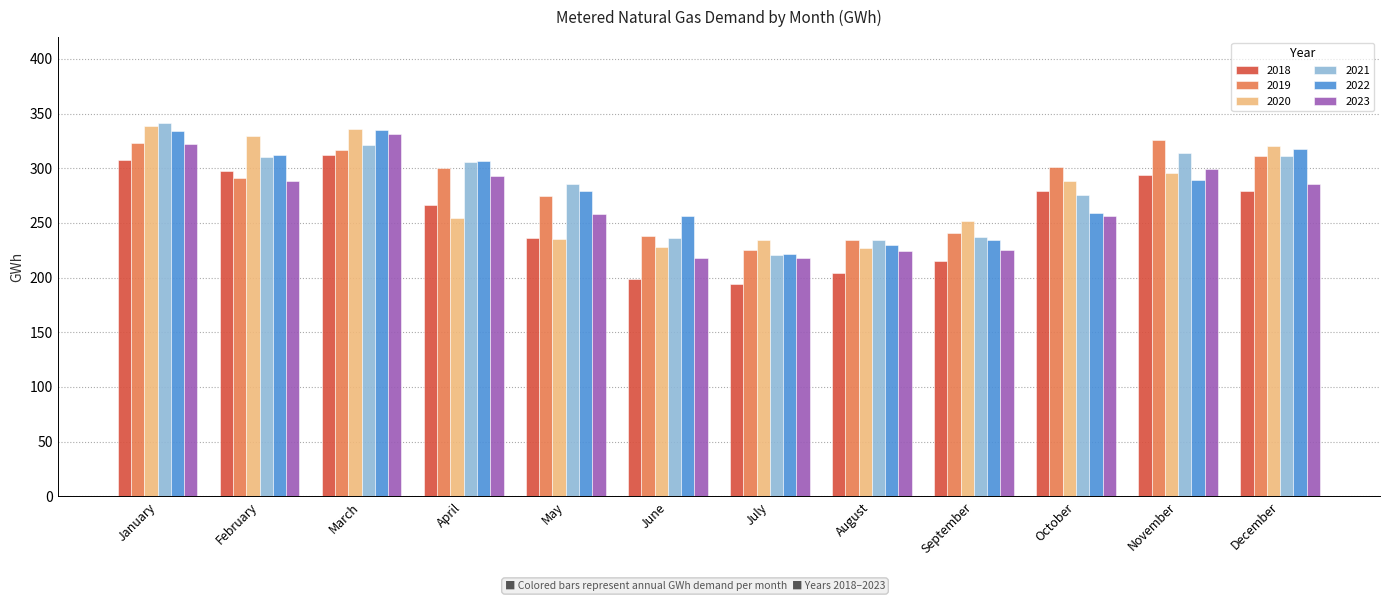

Is the value of 2018 at February greater than the value of 2023 at March?

No